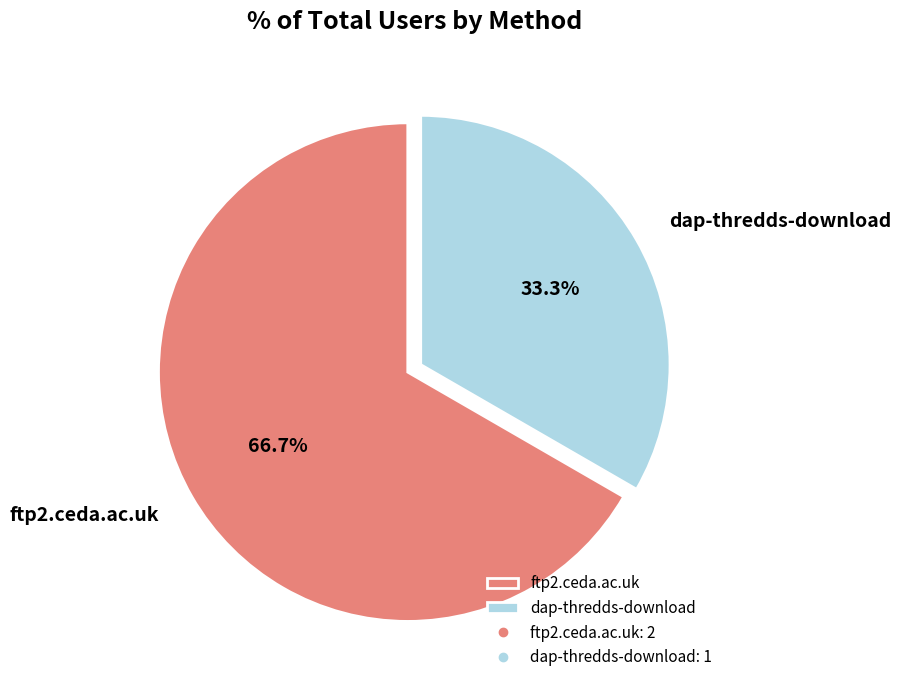

What percentage is NOT represented by dap-thredds-download?

66.7%